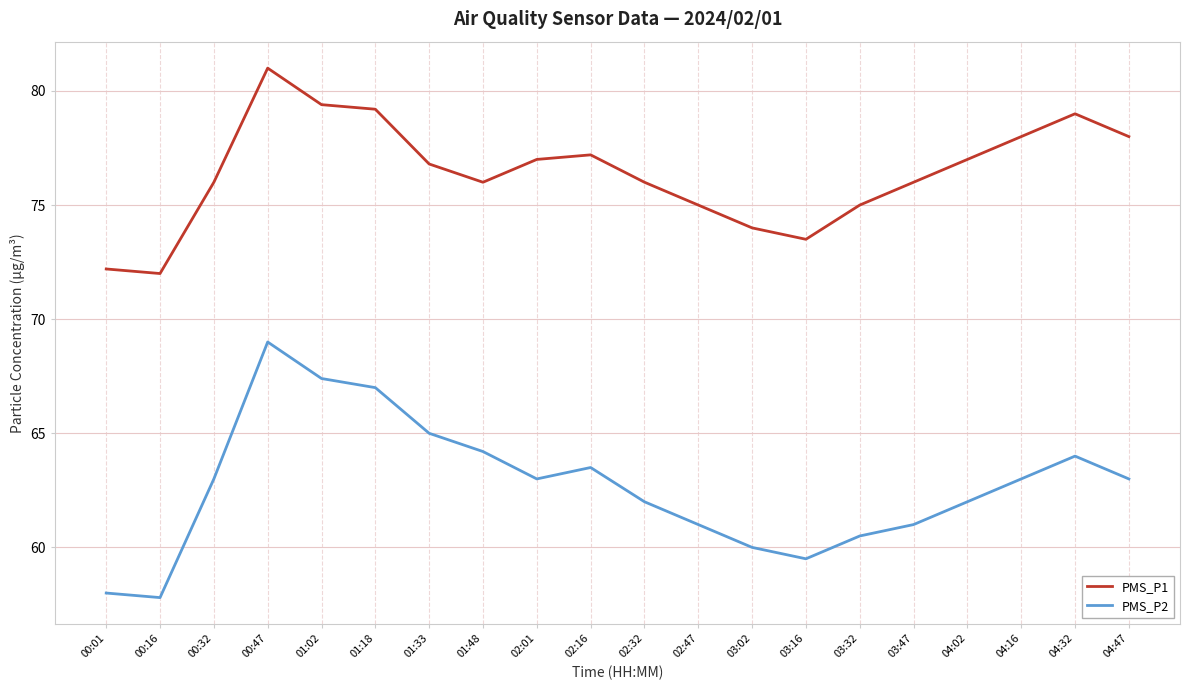

How many lines are shown in the chart?

2